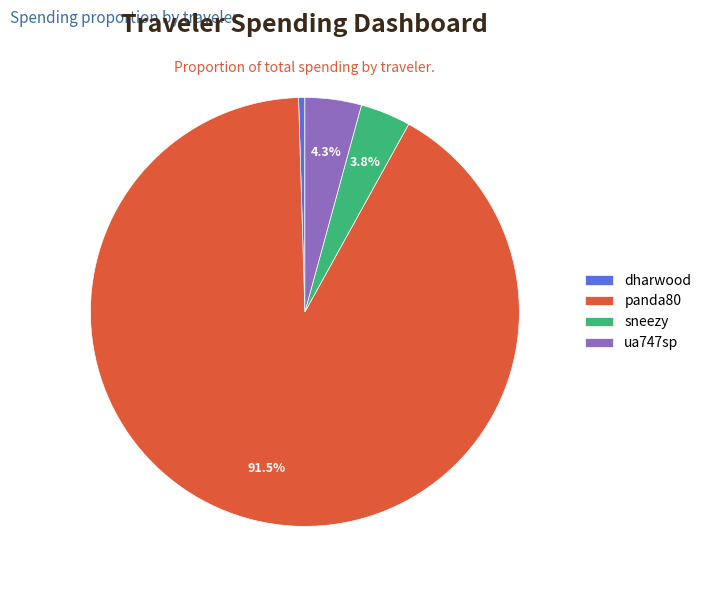

What is the majority slice?

panda80